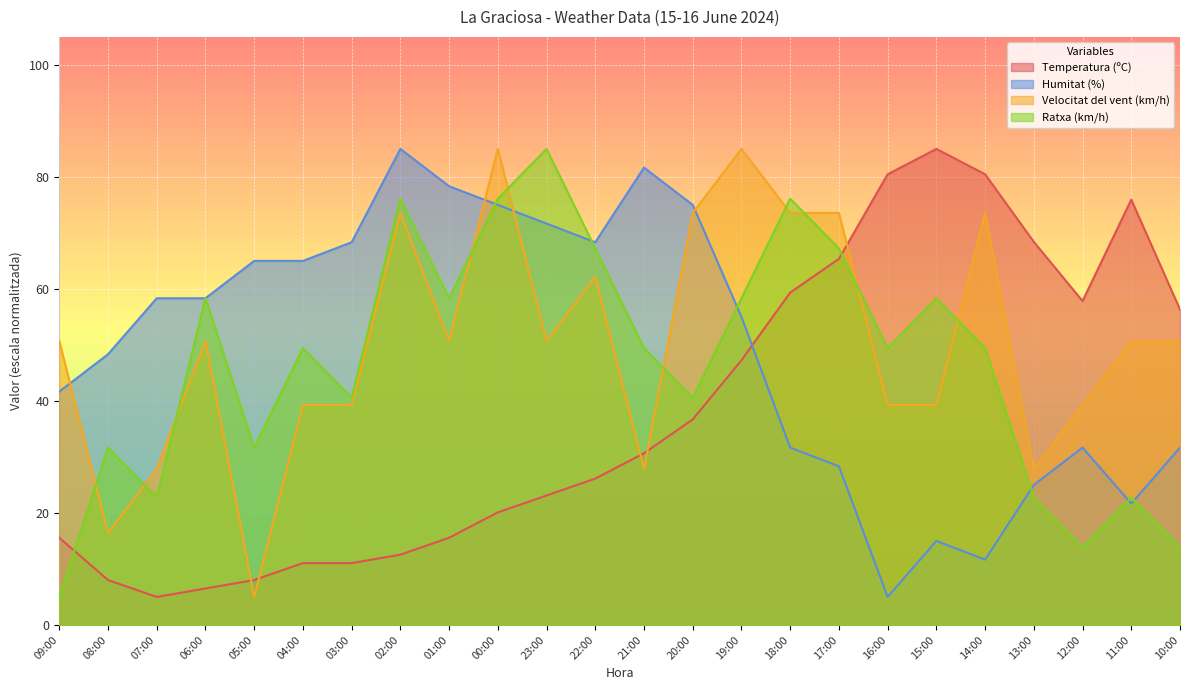

True or false: Ratxa (km/h) has a value of 110.1 at 02:00.

False